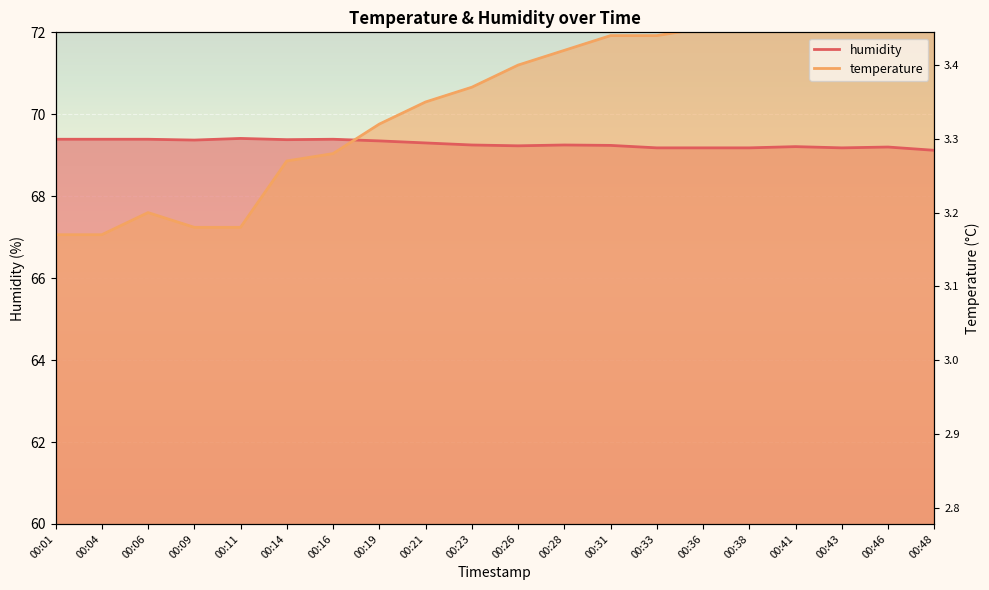

True or false: humidity has more than 1 interior local peaks.

True